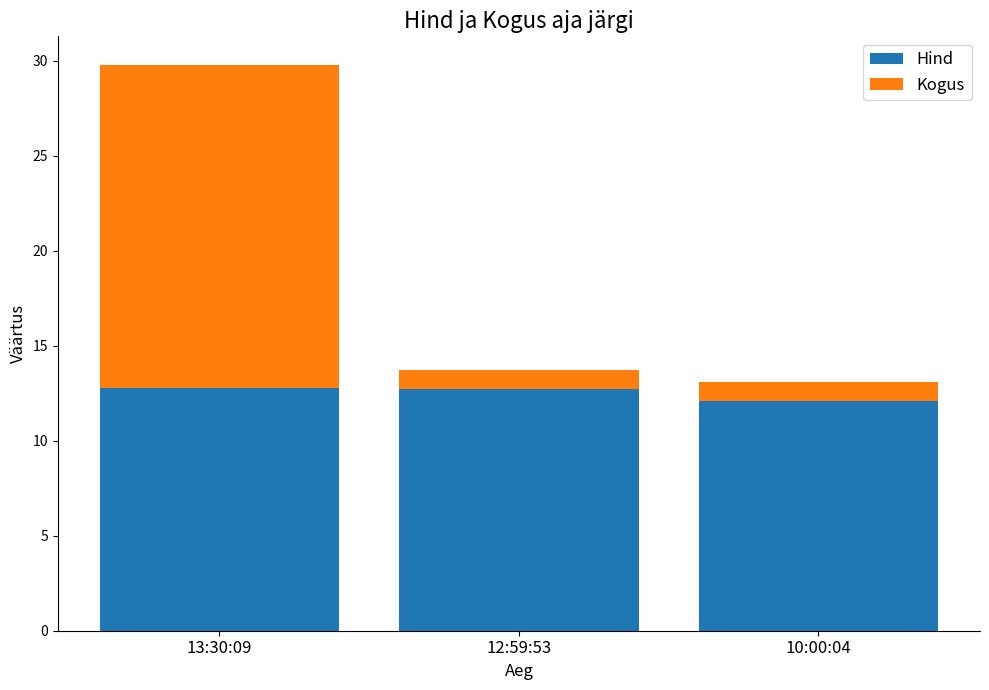

What is the sum of the Hind values at 10:00:04 and 13:30:09?

24.9